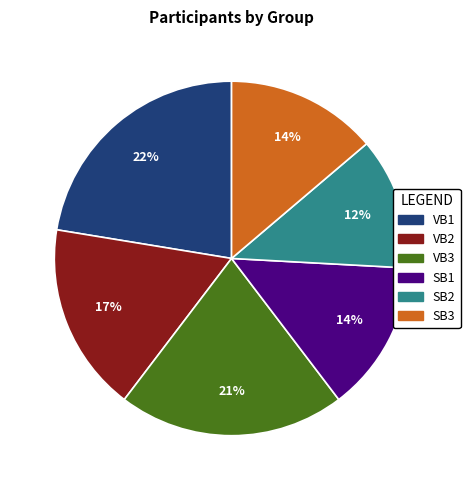

Approximately how many times larger is the value at SB1 compared to VB3?

0.7